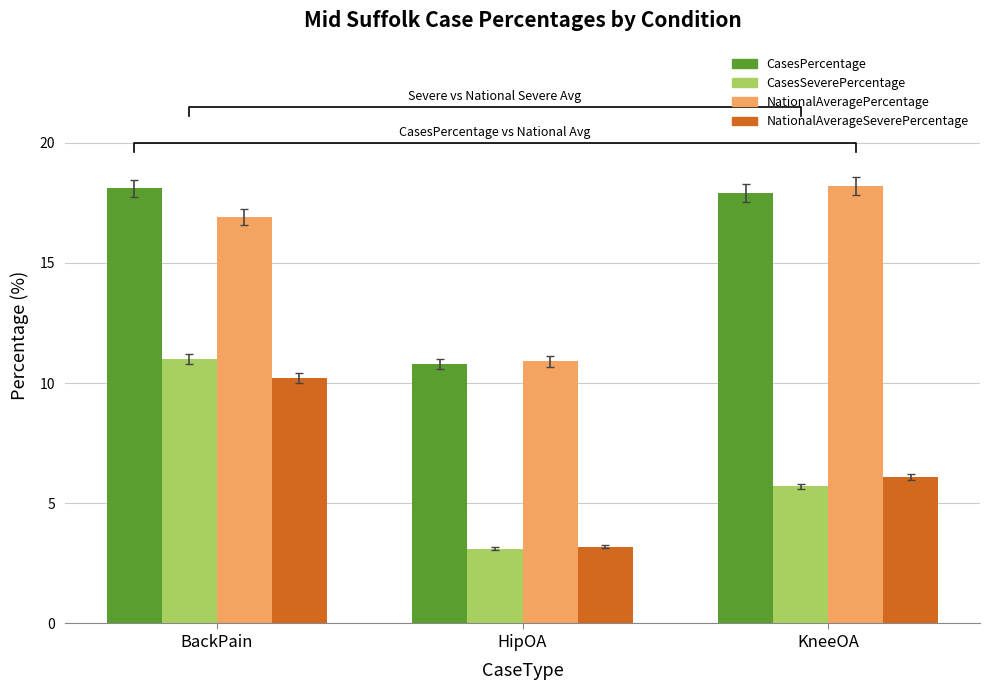

How many data points does each series have?

3